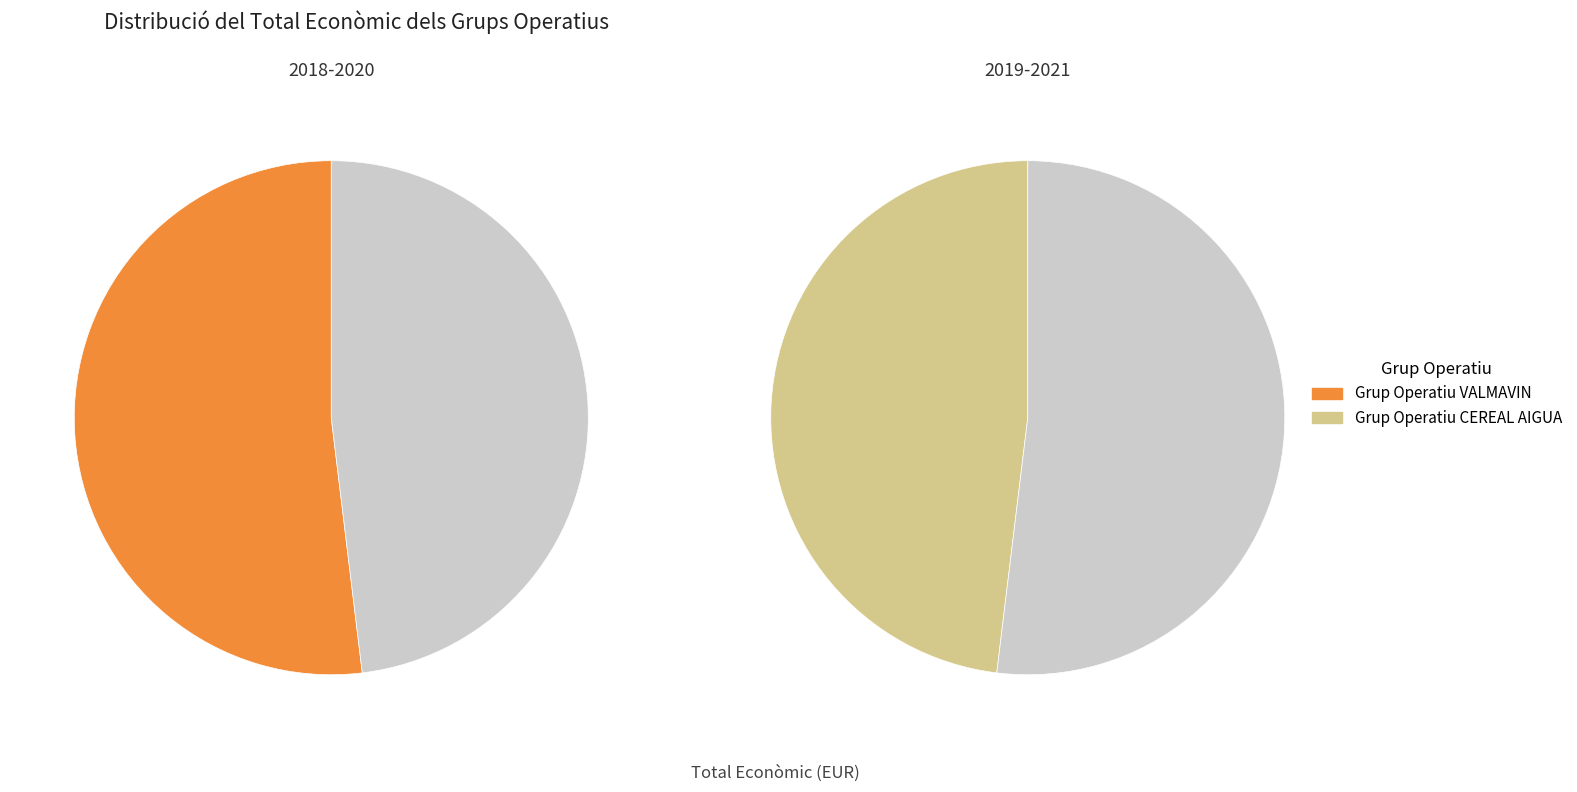

Which slice is the largest?

Grup Operatiu VALMAVIN